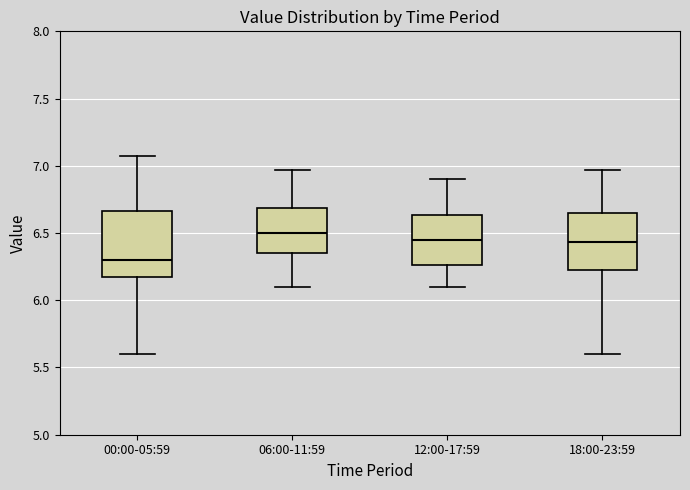

Which box is the tallest, from its lower edge to its upper edge?

00:00-05:59